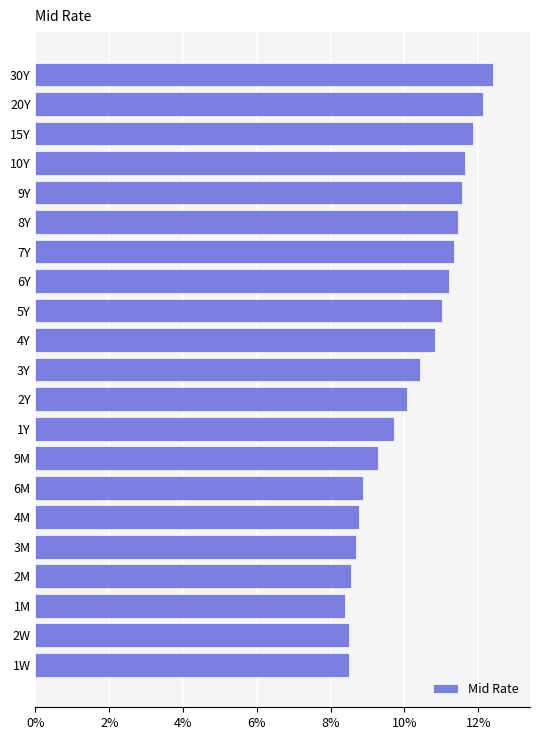

Which category has the lowest value across all series?

1M